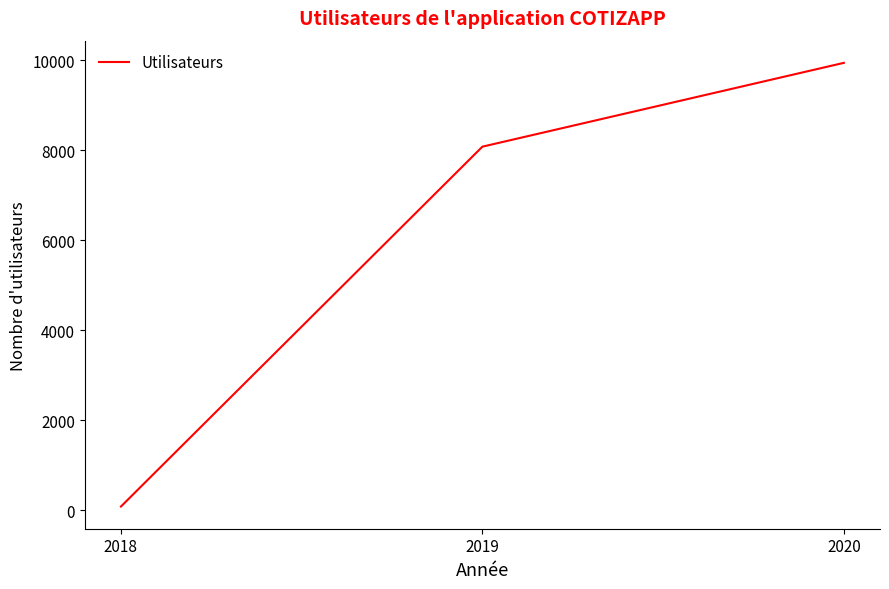

Reading left to right, list all the values displayed in this chart.

83	8082	9945